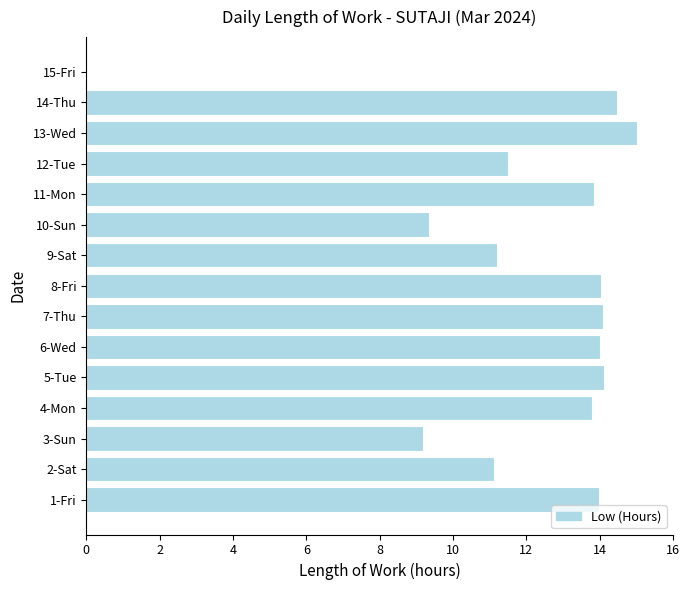

What is the approximate value at 12-Tue?

11.5